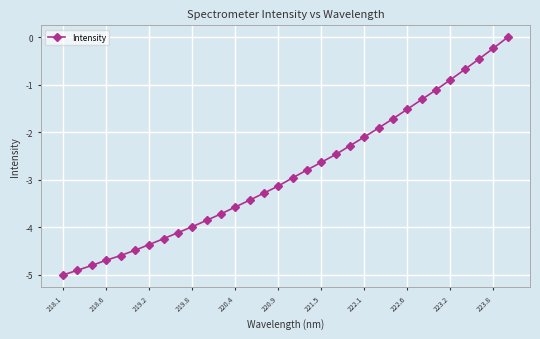

What is the difference between the maximum and second lowest values?

4.9